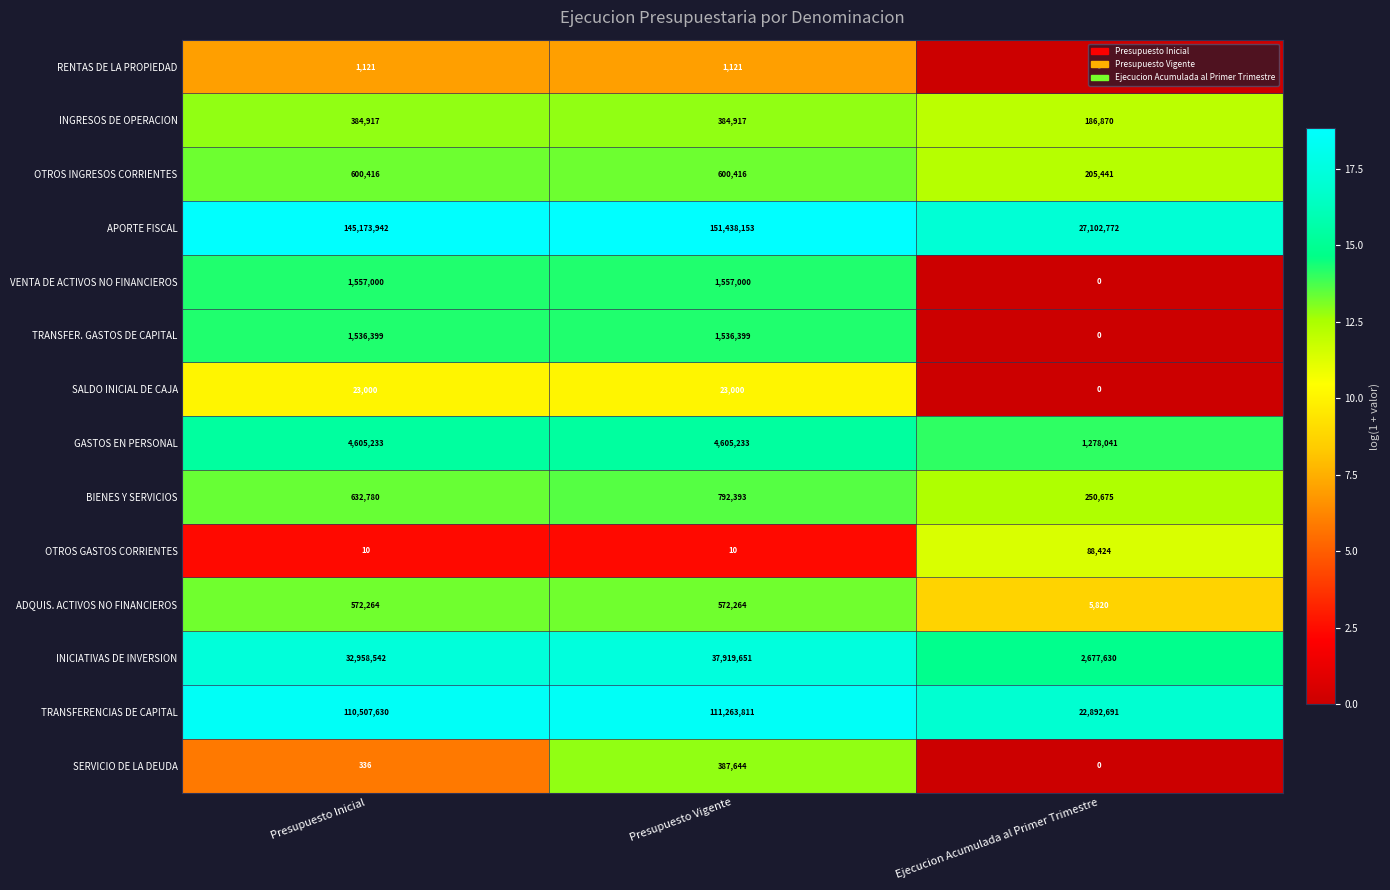

Which series has the widest spread of values?

APORTE FISCAL